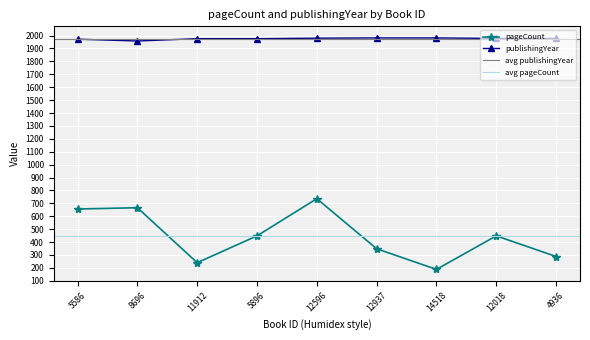

True or false: publishingYear and pageCount cross at least once.

False